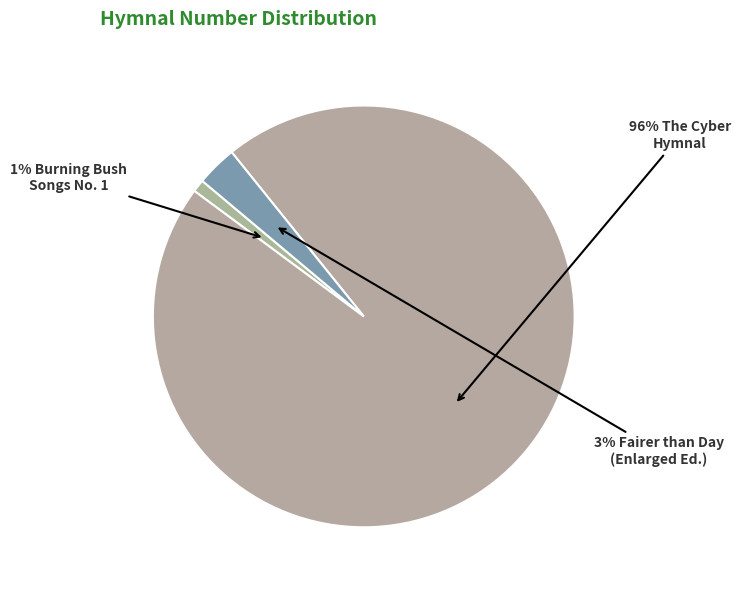

How many segments does this pie chart have?

3